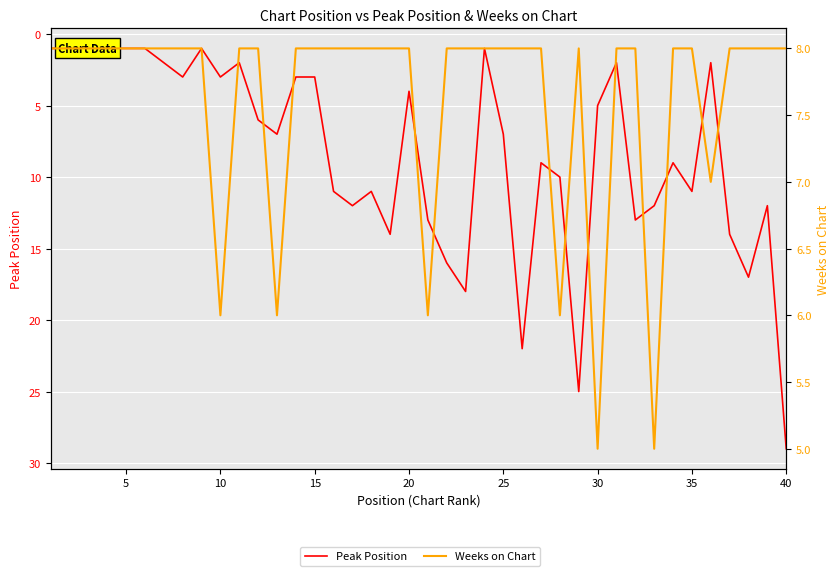

How many times do Weeks on Chart and Peak Position cross each other?

10